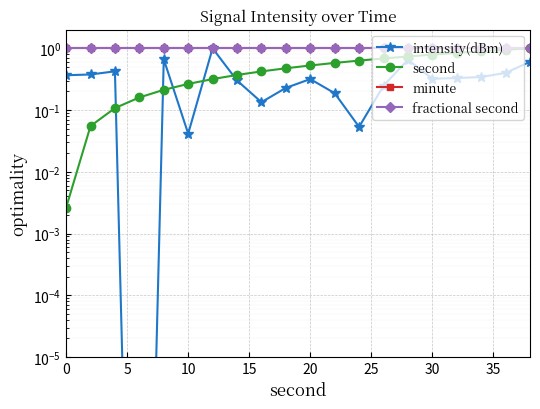

Count the number of data series in this chart.

4